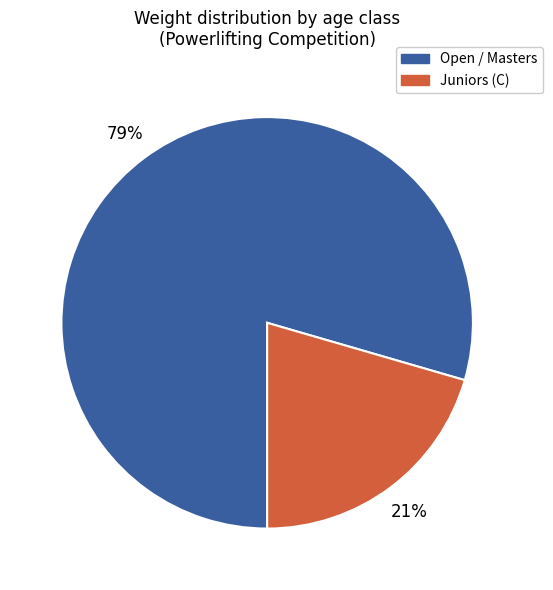

To the nearest percent, what is the average slice percentage?

50%